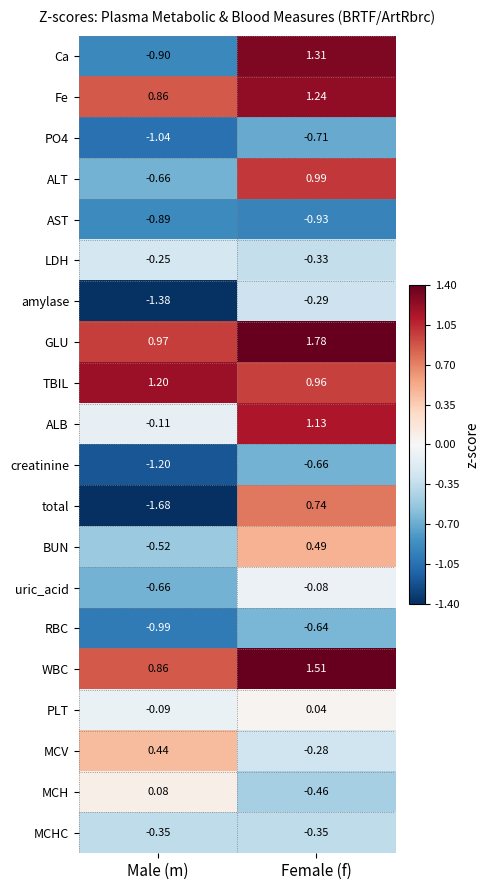

Where is ALT nearest to the value 0?

Male (m)